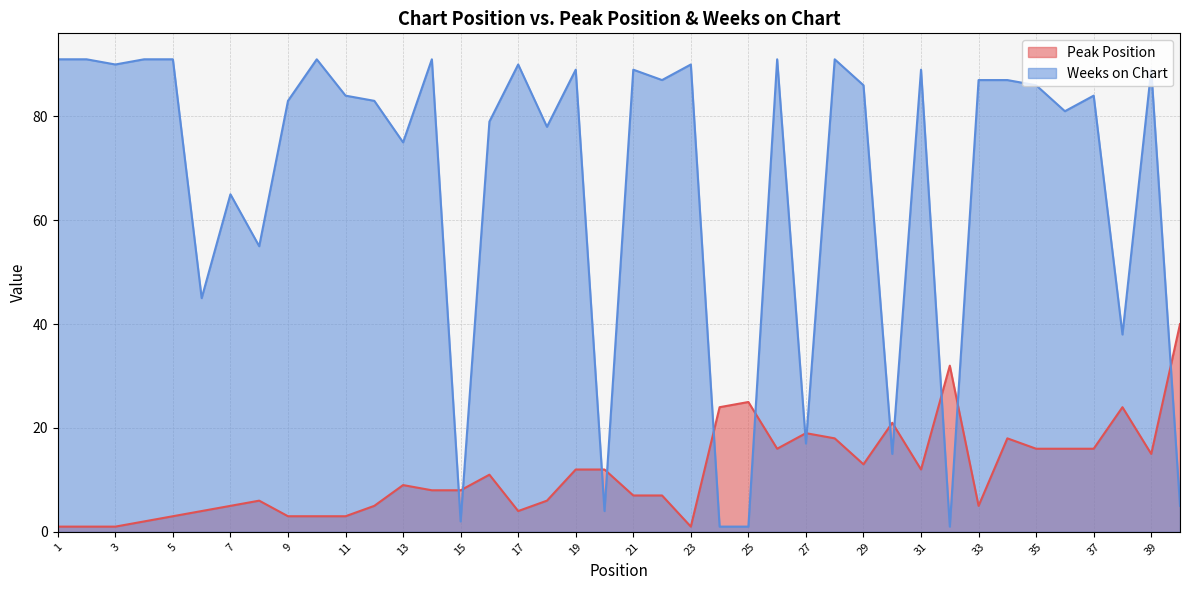

Reading left to right, extract all data points from this chart.

Peak Position: 1	1	1	2	3	4	5	6	3	3	3	5	9	8	8	11	4	6	12	12	7	7	1	24	25	16	19	18	13	21	12	32	5	18	16	16	16	24	15	40
Weeks on Chart: 91	91	90	91	91	45	65	55	83	91	84	83	75	91	2	79	90	78	89	4	89	87	90	1	1	91	17	91	86	15	89	1	87	87	86	81	84	38	89	5